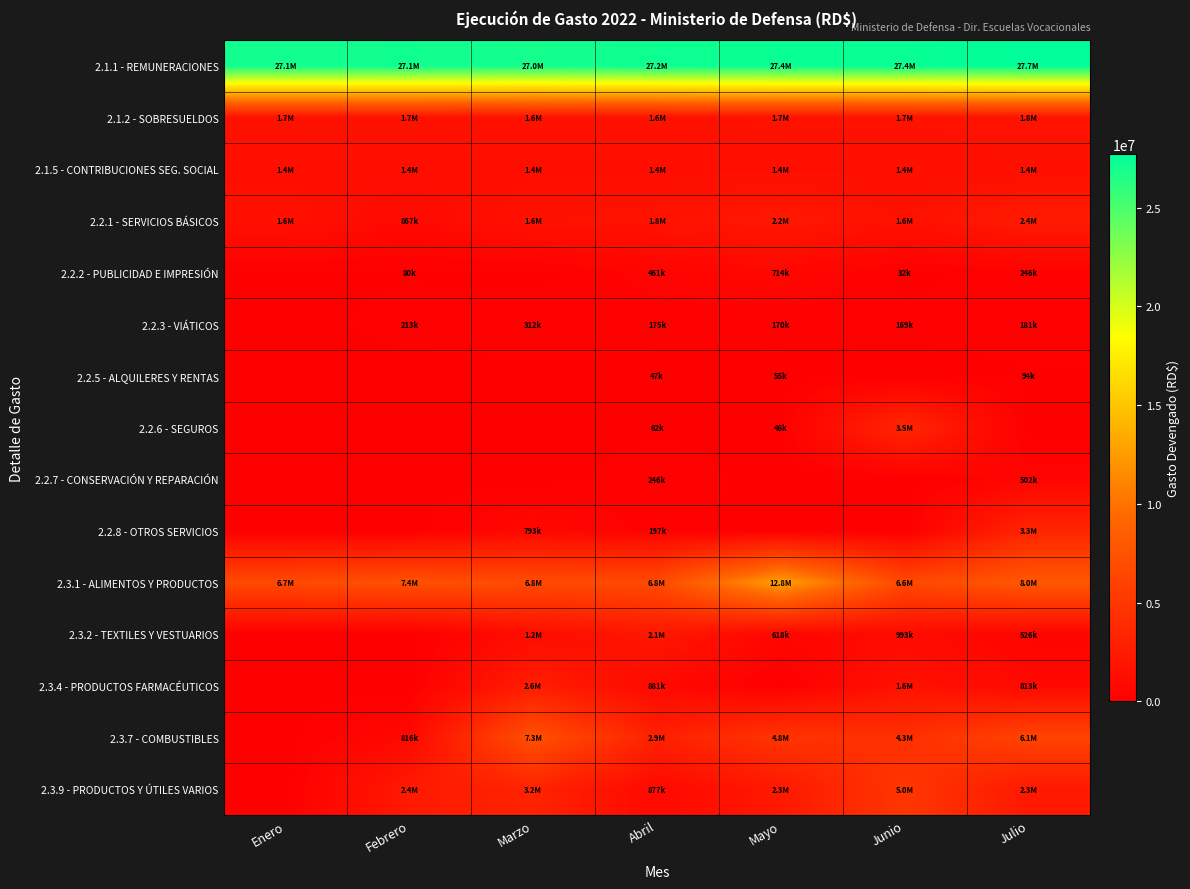

Which has a higher value, Junio or Marzo?

Junio